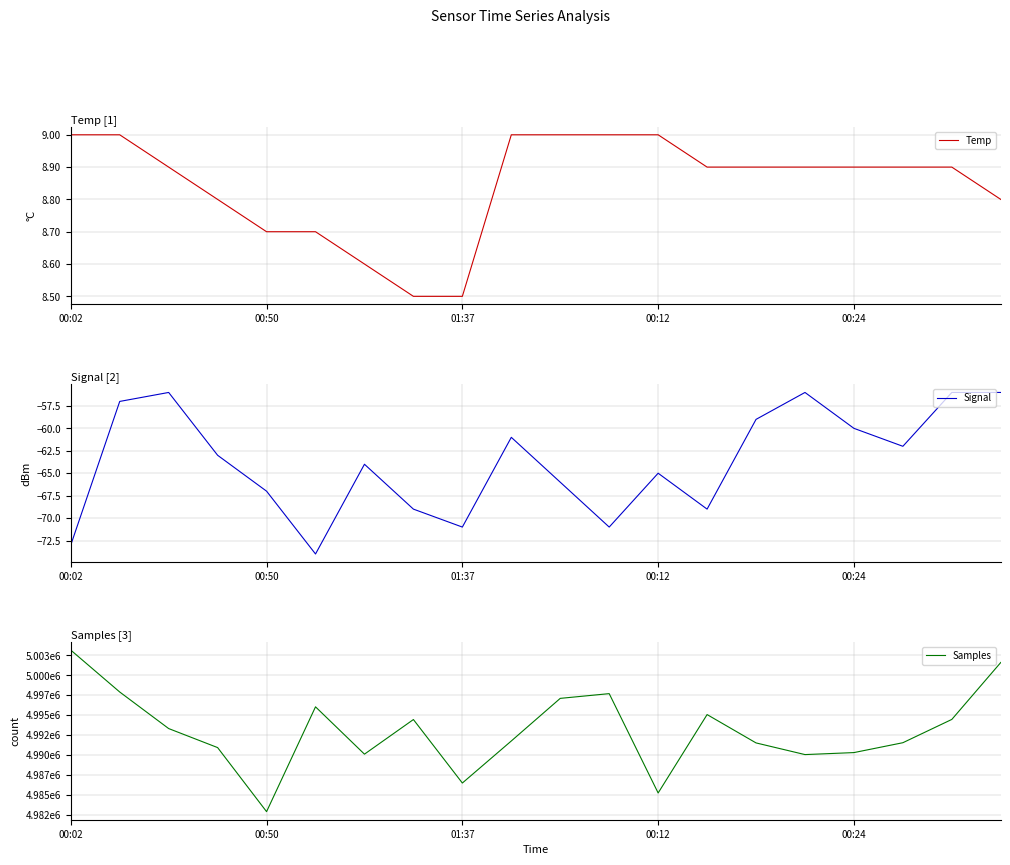

What is the average value of the Samples series?

4993075.8